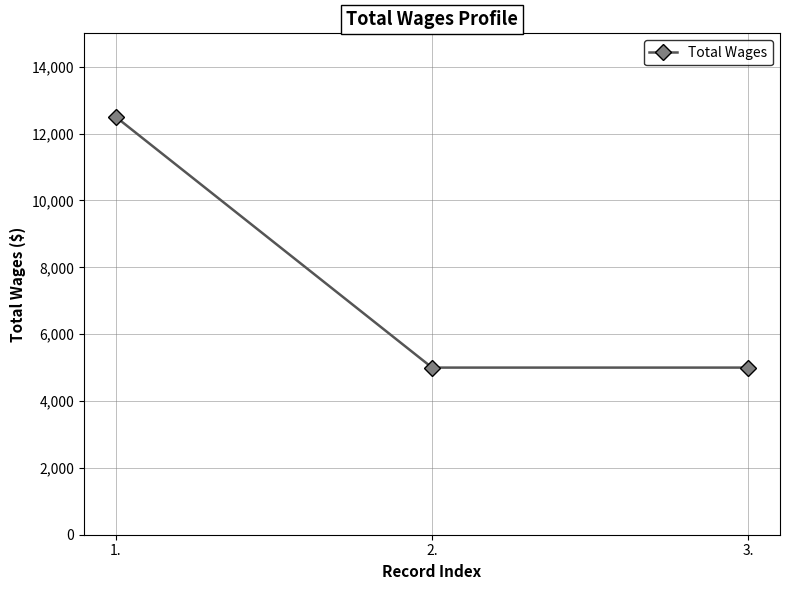

Does the chart display data point markers on the line(s)?

Yes